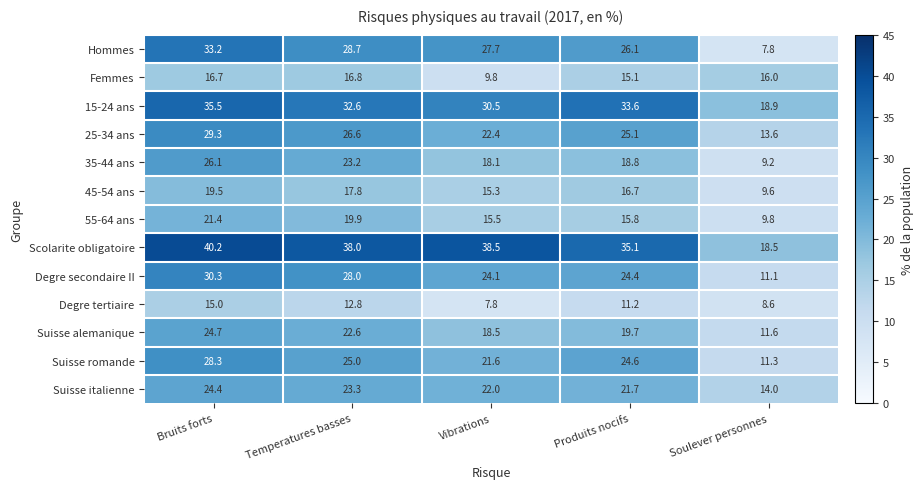

At Vibrations, list the series in order from largest to smallest.

Scolarite obligatoire, 15-24 ans, Hommes, Degre secondaire II, 25-34 ans, Suisse italienne, Suisse romande, Suisse alemanique, 35-44 ans, 55-64 ans, 45-54 ans, Femmes, Degre tertiaire